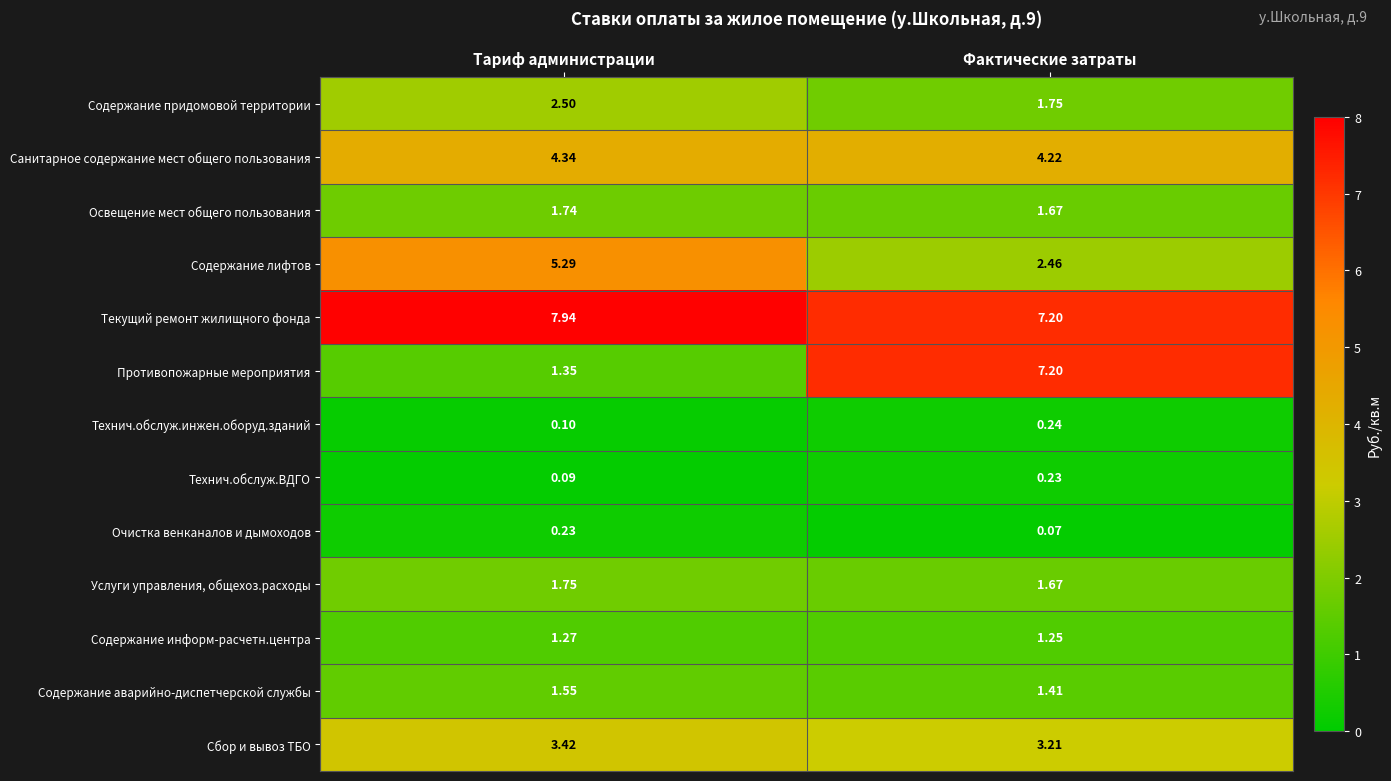

At which label does Очистка венканалов и дымоходов reach its minimum?

Фактические затраты